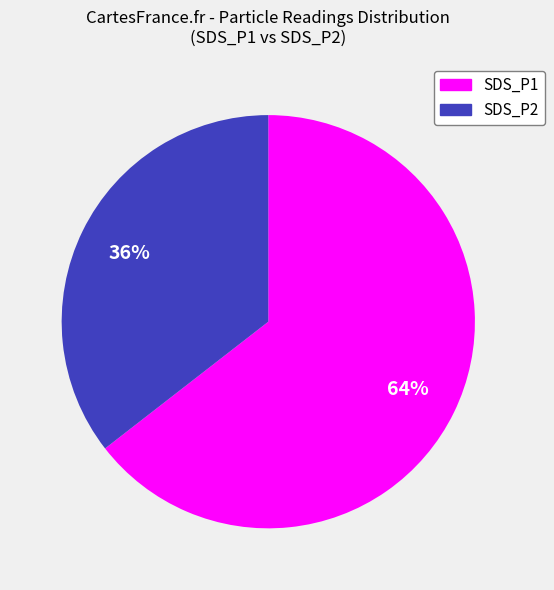

Is there any slice that represents more than half of the pie?

Yes